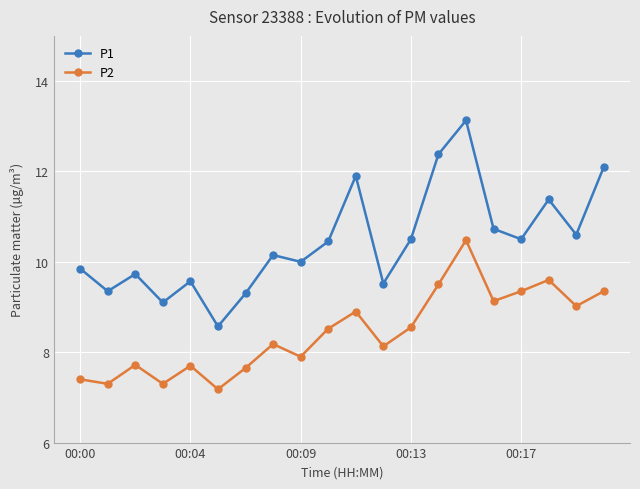

Rank the series by their maximum value, from lowest to highest.

P2, P1